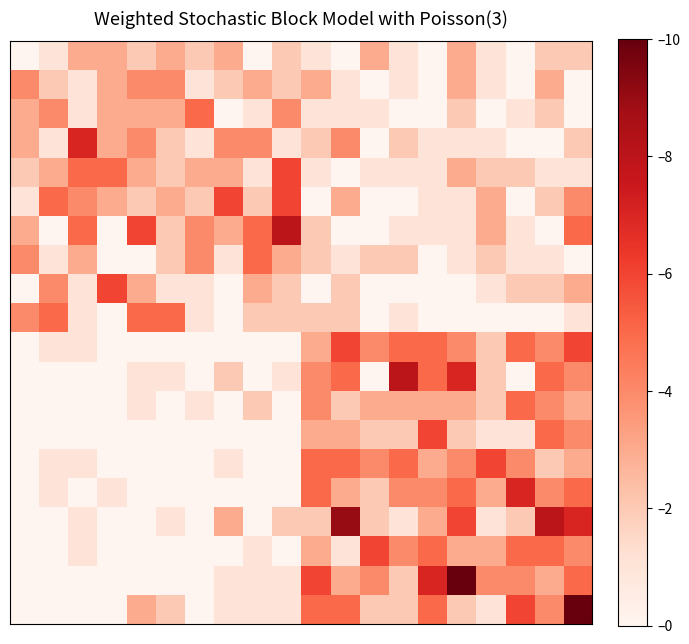

Count the number of data series in this chart.

20